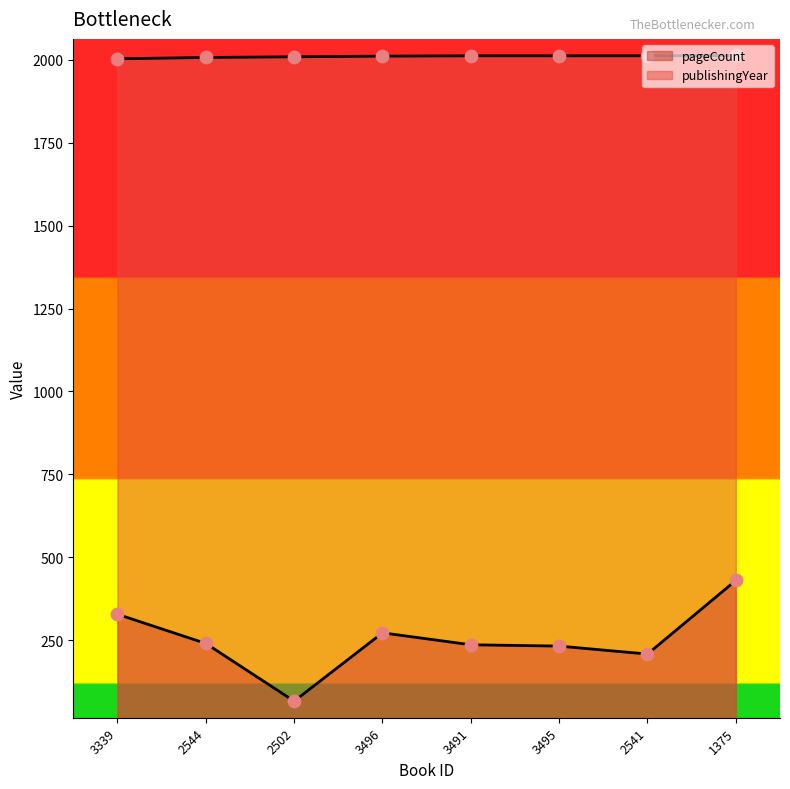

Is the value of publishingYear at 1375 greater than the value of pageCount at 1375?

Yes